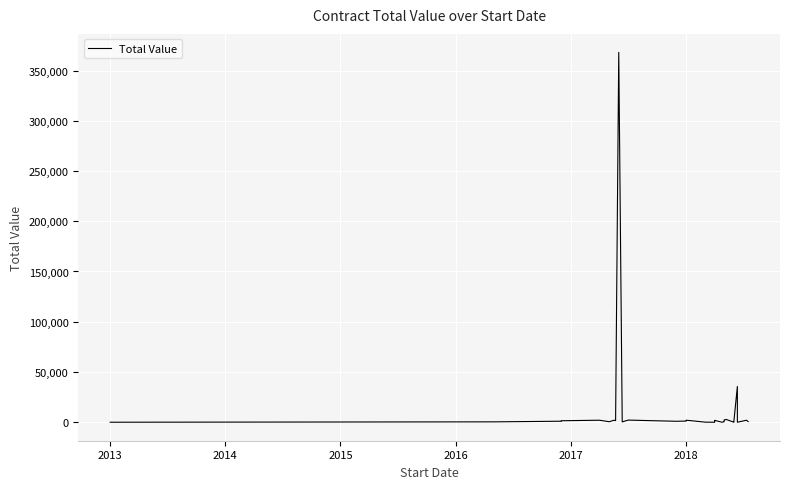

What is the sum of all values?

444068